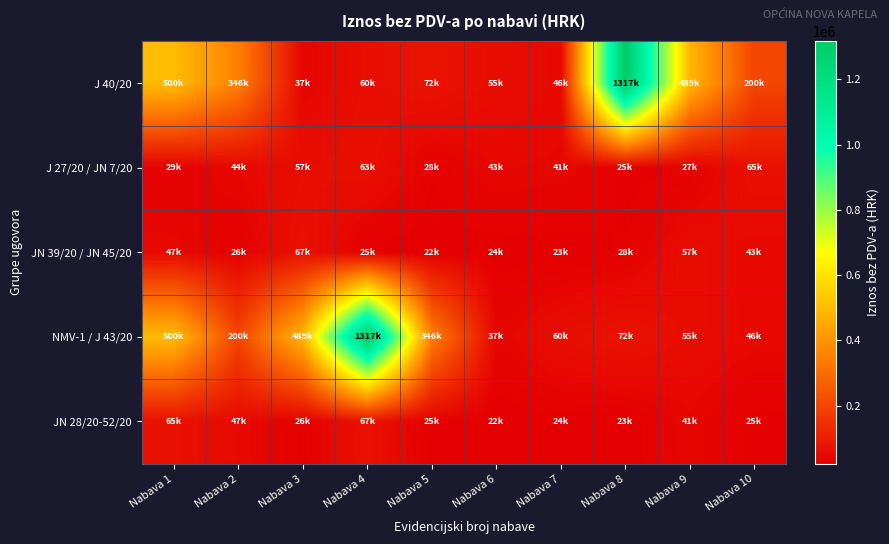

What is the total value across all series at Nabava 9?

668575.5